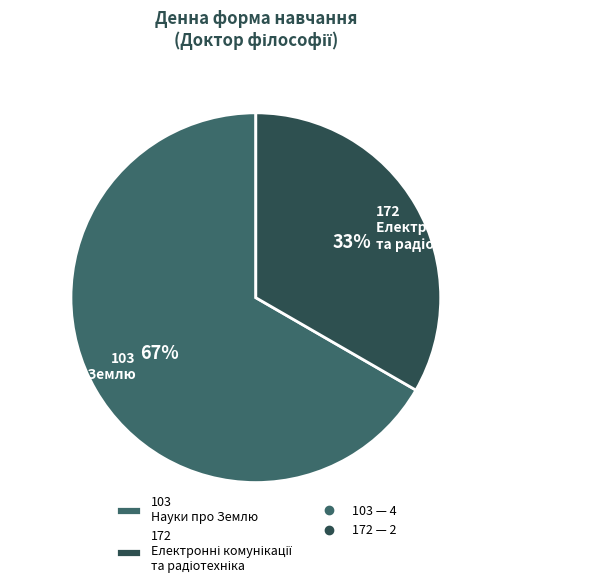

Rank the categories by value from lowest to highest.

172, 103